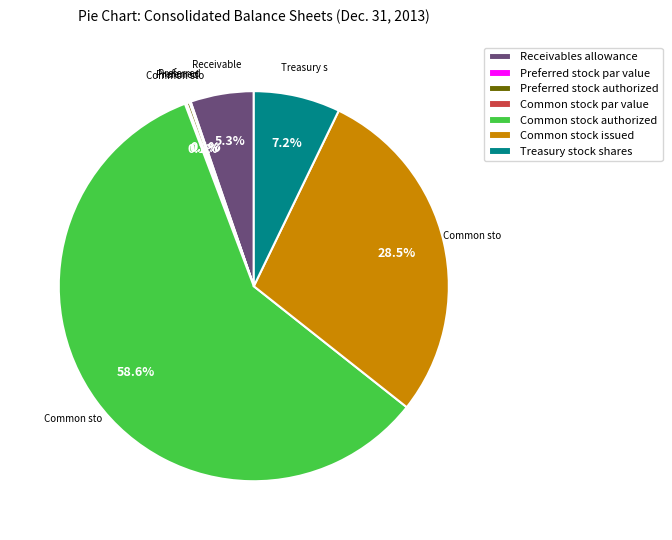

To the nearest percent, what is the average slice percentage?

14%